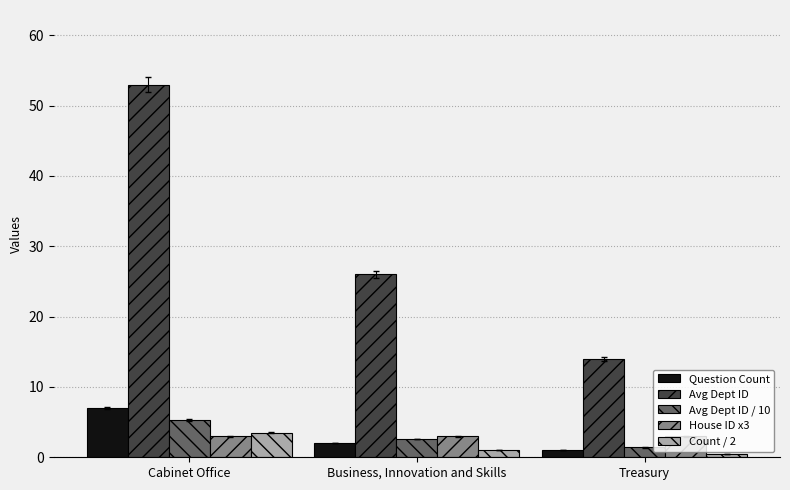

The Avg Dept ID / 10 series shows 0.6 at Business, Innovation and Skills. True or false?

False